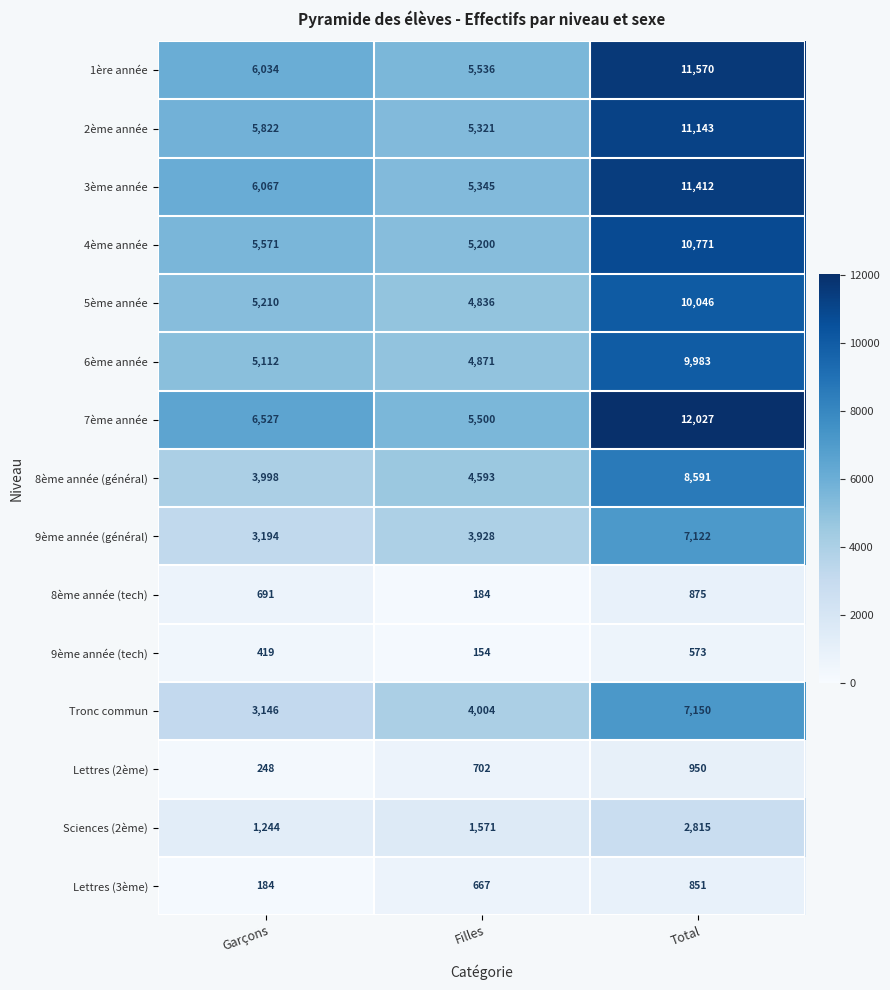

What is the difference between the 2ème année values at Filles and Total?

5822